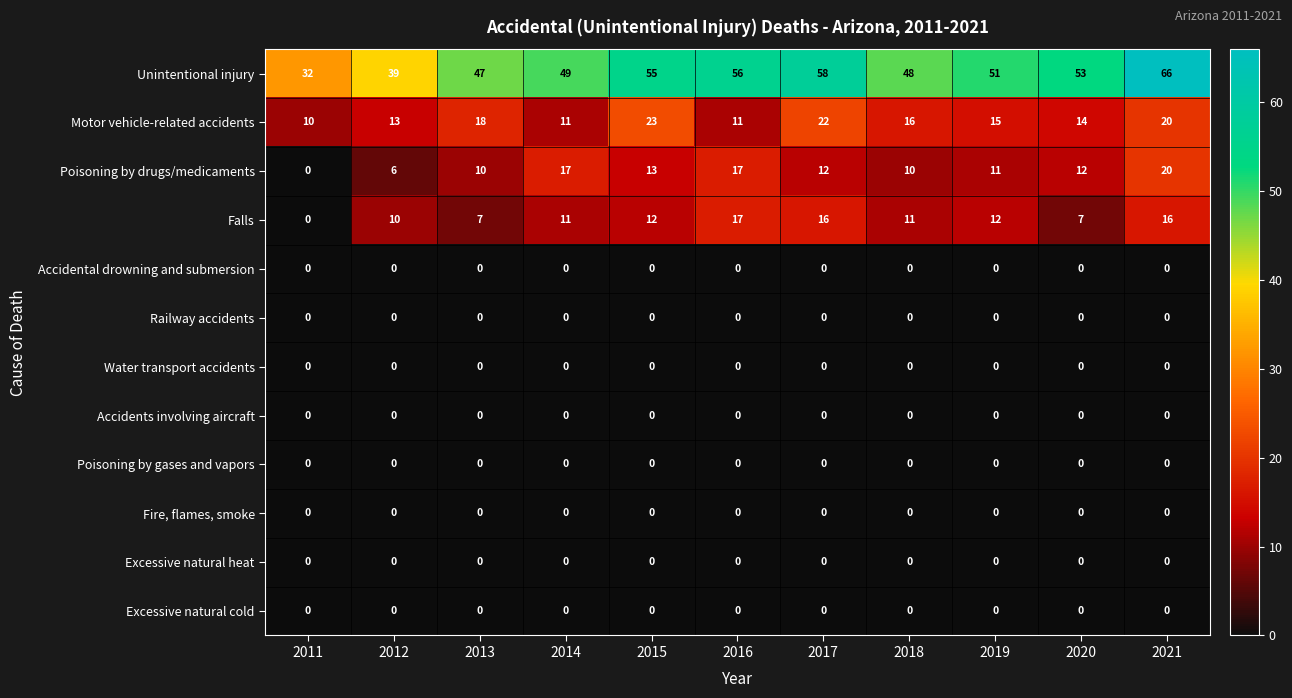

Is it true that Fire, flames, smoke equals 0 at 2012?

True